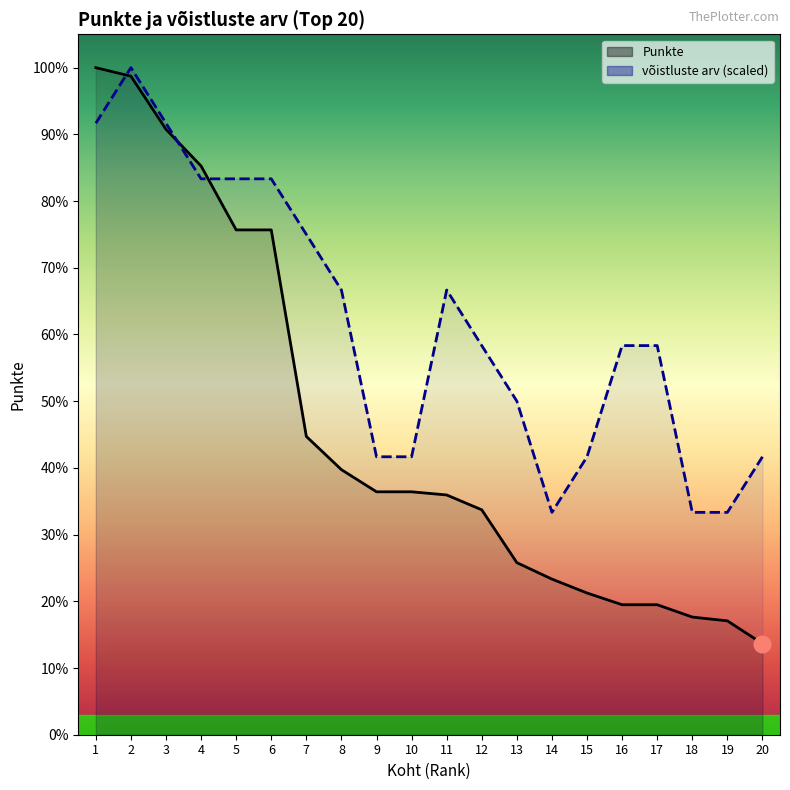

How many series are shown in this chart?

2